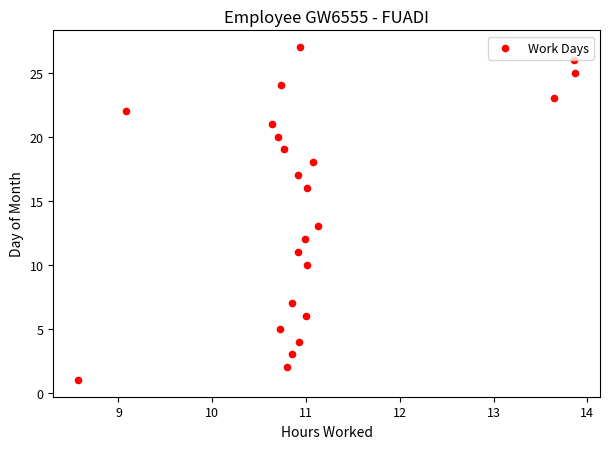

What is the range of Y values (max minus min)?

26